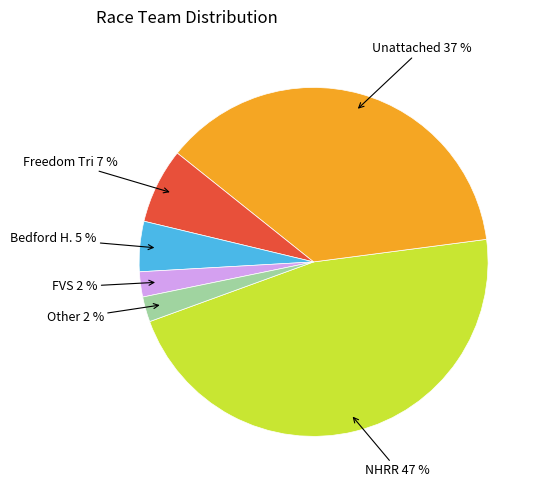

Does any single category account for the majority?

No